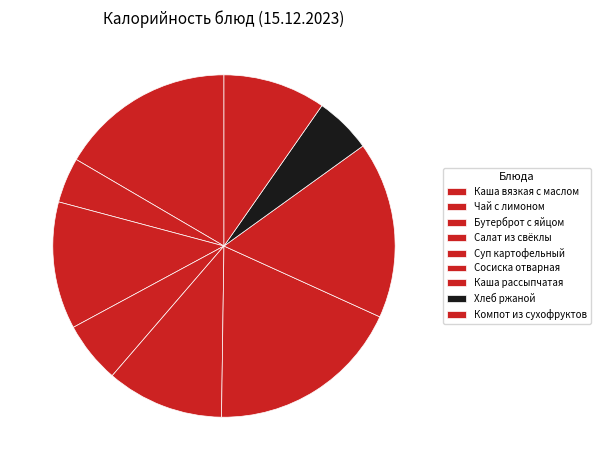

How many slices are in this pie chart?

9